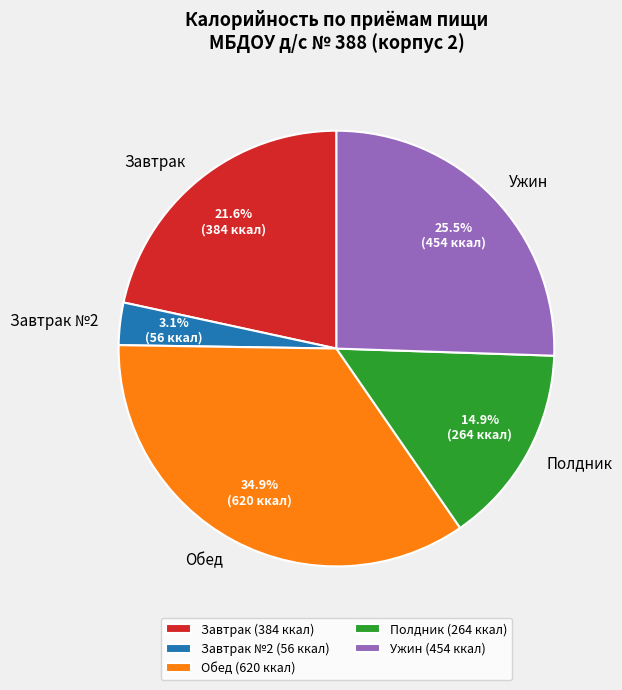

Which has a higher value, Завтрак or Обед?

Обед